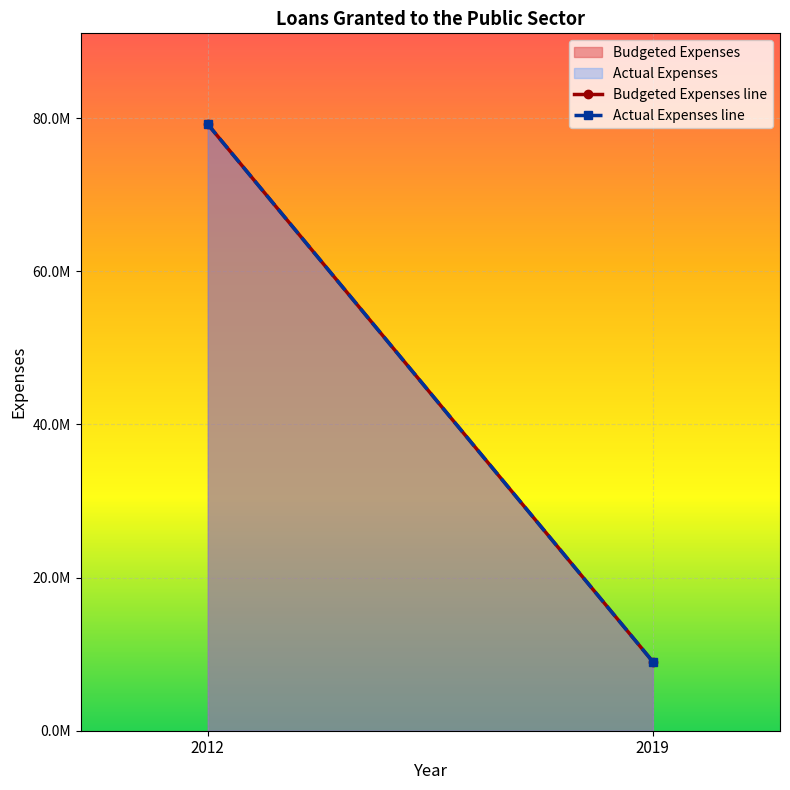

What is the highest value of the Actual Expenses series?

79204931.0